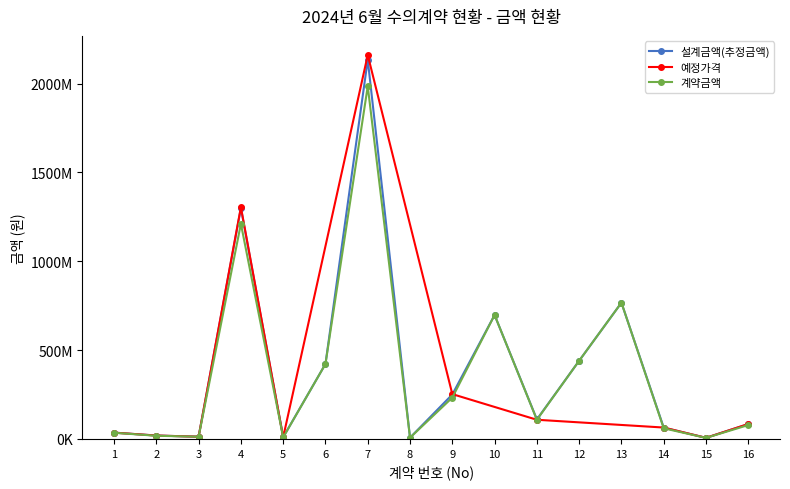

Is the value of 계약금액 at 9 greater than the value of 설계금액(추정금액) at 3?

Yes